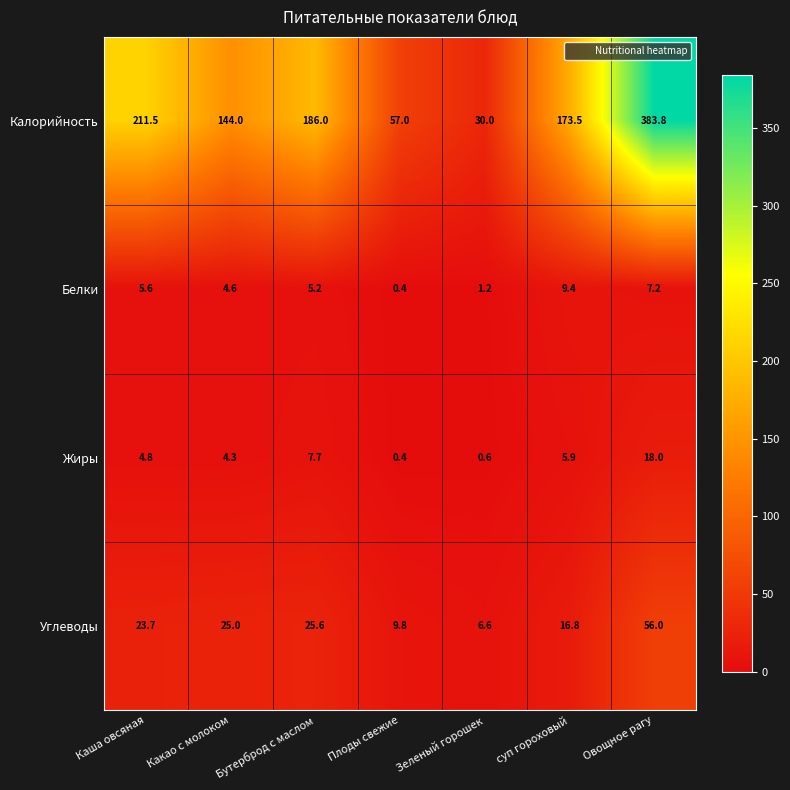

What is the minimum value shown in the chart?

0.4